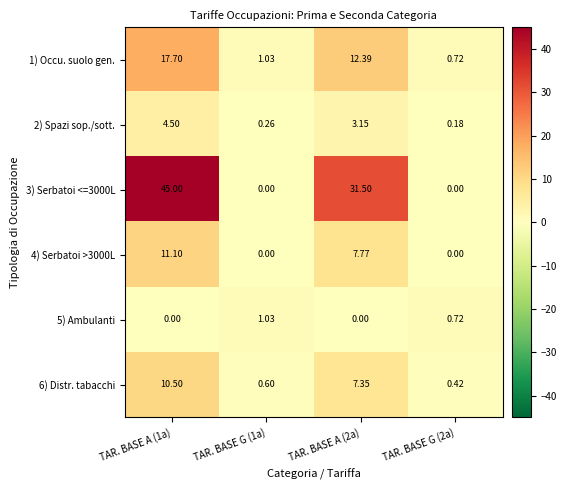

Is the value of 1) Occu. suolo gen. at TAR. BASE G (1a) greater than the value of 2) Spazi sop./sott. at TAR. BASE A (2a)?

No